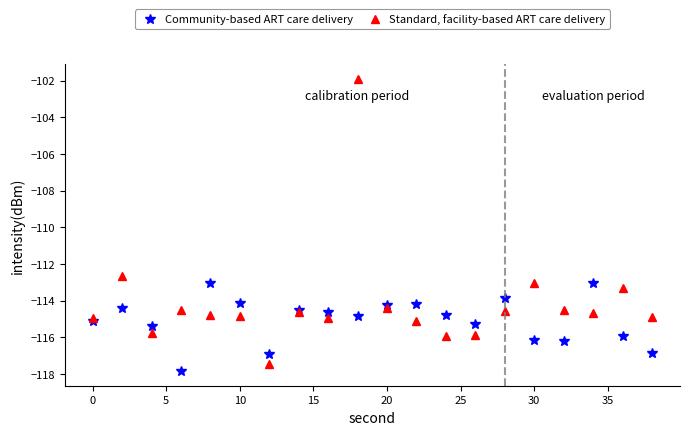

Is this an area chart (filled region under the line)?

No